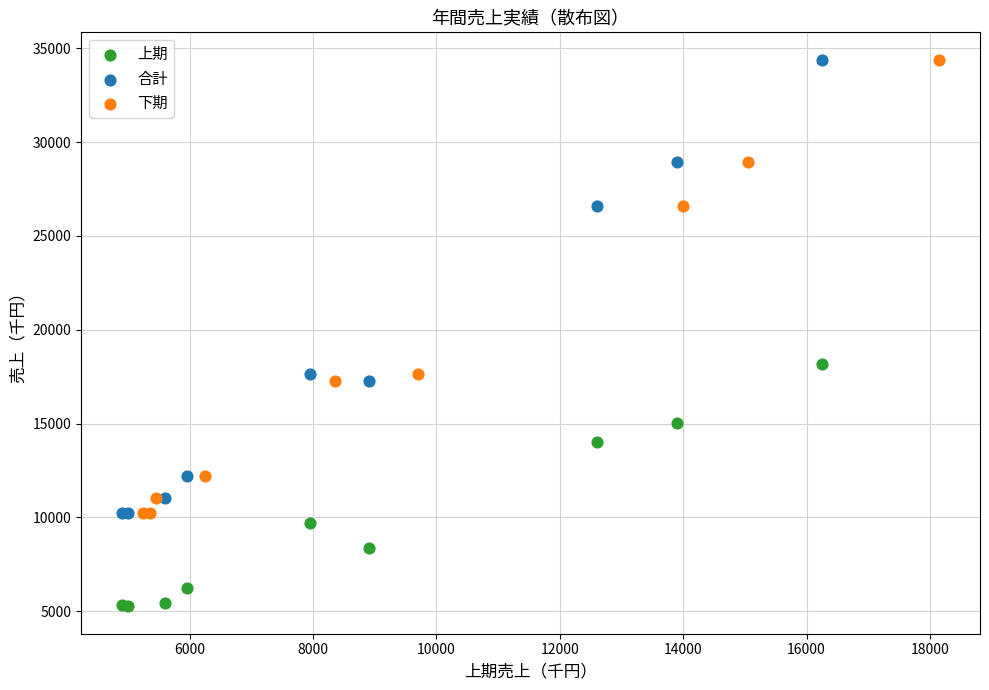

Which series contains the lowest Y value?

上期